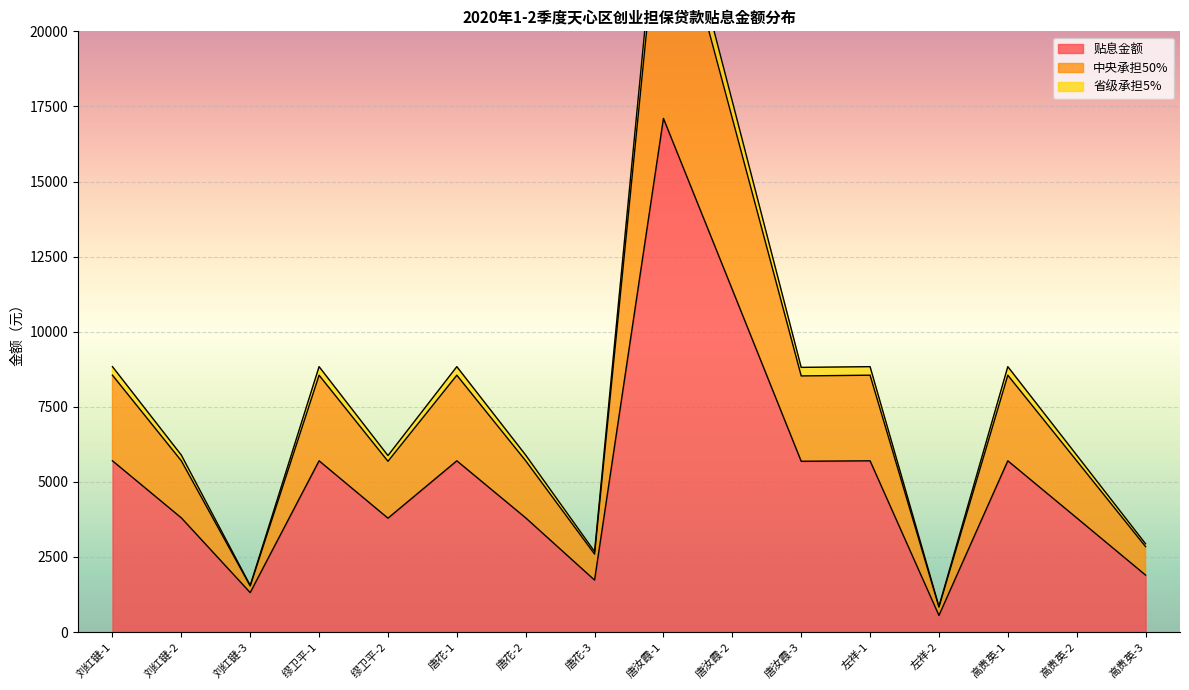

What is the lowest value of the 贴息金额 series?

551.8